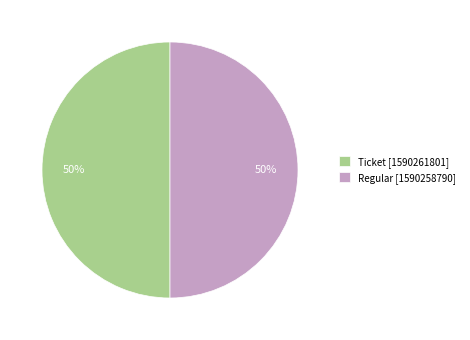

What percentage is the Regular slice, to the nearest percent?

50%